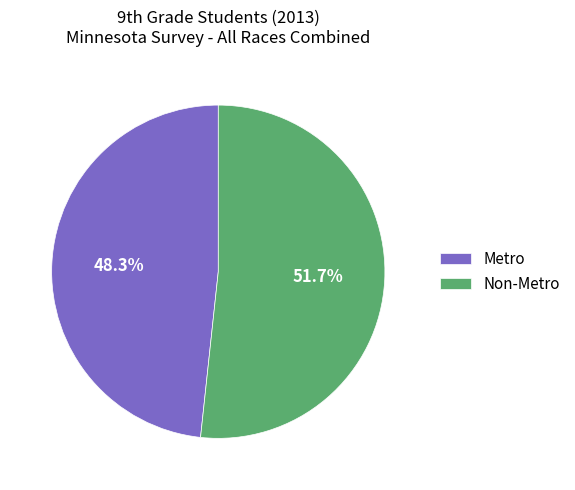

To the nearest percent, what is the difference between the Non-Metro and Metro slice percentages?

3%